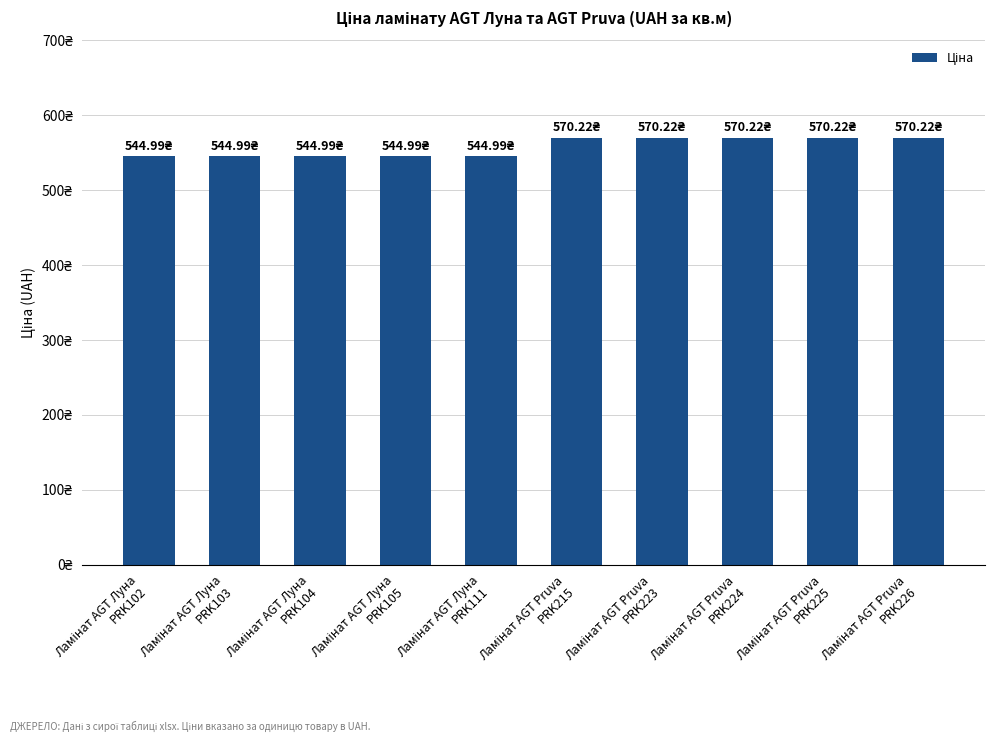

What is the value of the 1st bar from the left?

545.0